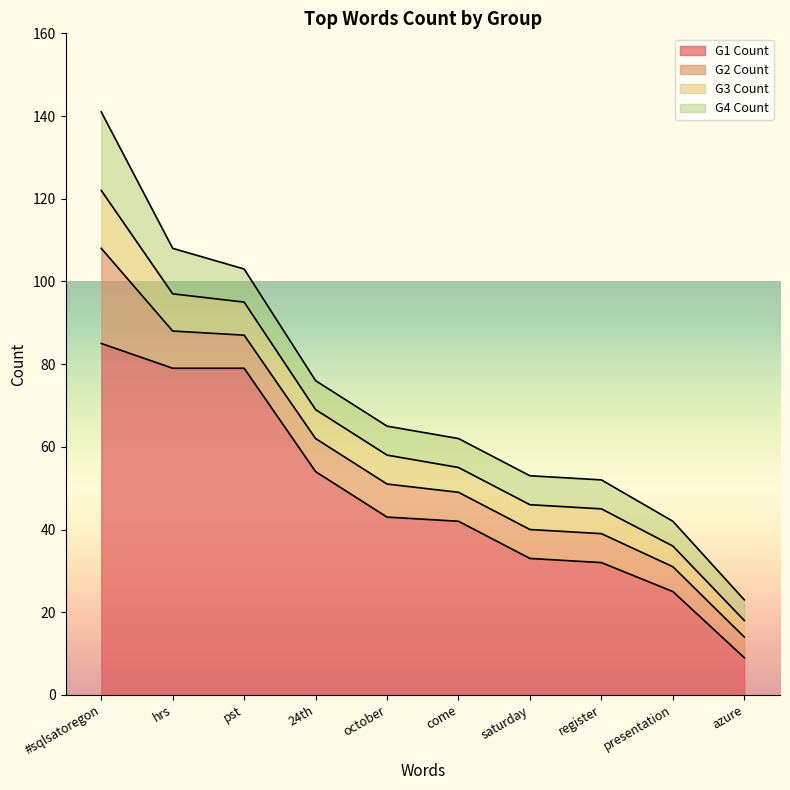

Reading left to right, extract all data points from this chart.

G1 Count: 85	79	79	54	43	42	33	32	25	9
G2 Count: 23	9	8	8	8	7	7	7	6	5
G3 Count: 14	9	8	7	7	6	6	6	5	4
G4 Count: 19	11	8	7	7	7	7	7	6	5